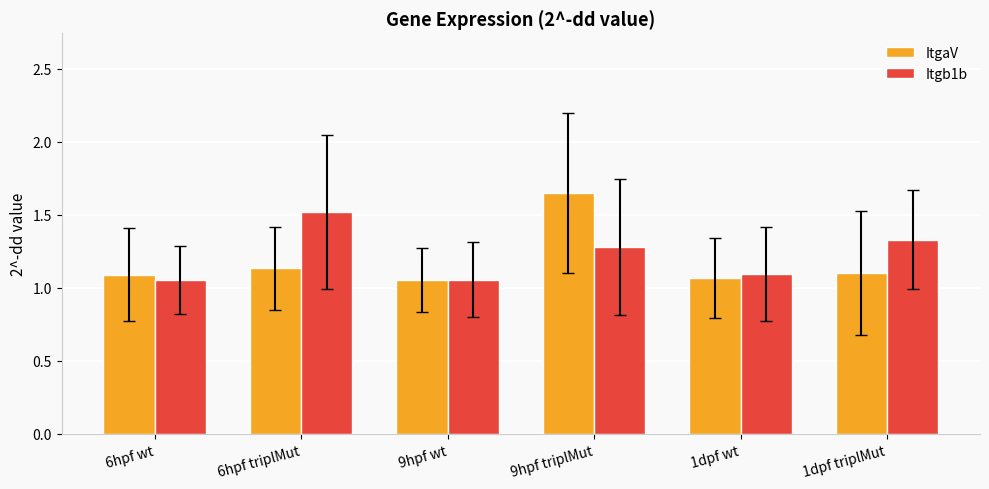

Which series has the largest total across all categories?

Itgb1b